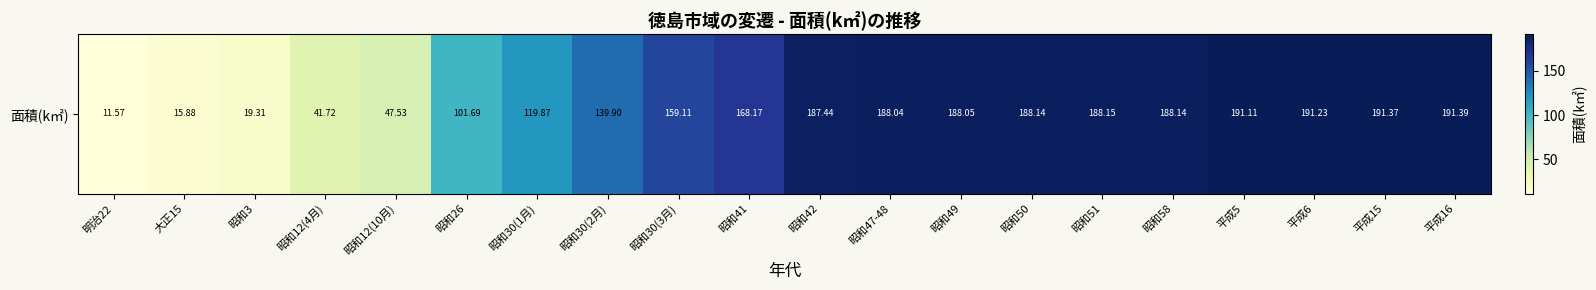

What is the maximum value shown in the chart?

191.4